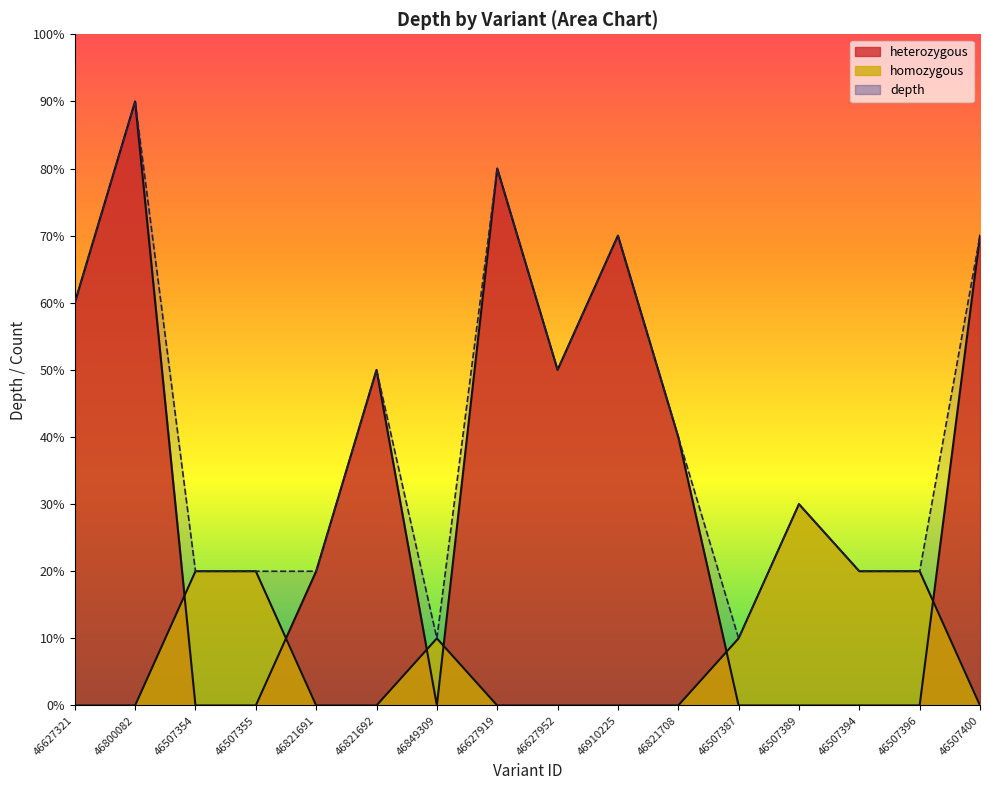

Does the chart display data point markers on the line(s)?

No